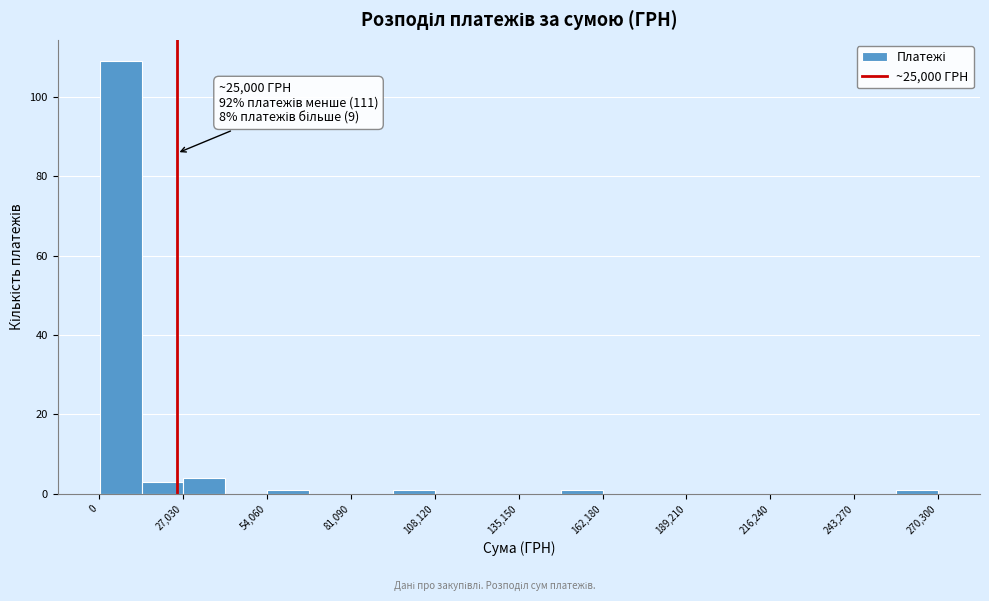

Read against the x-axis, roughly where is the centre of the tallest bar?

5000